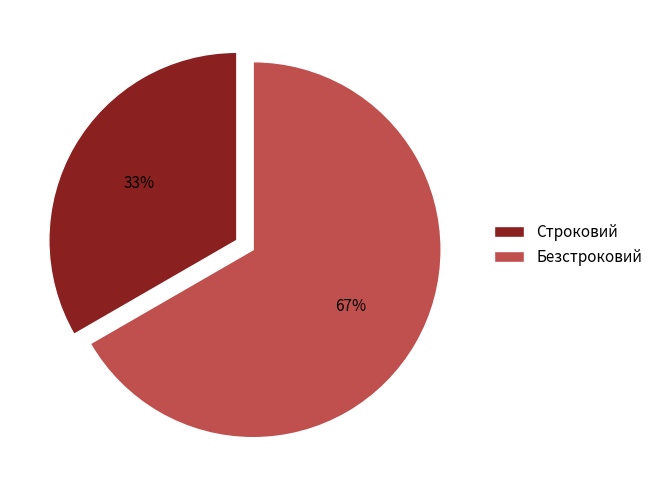

True or false: Безстроковий accounts for 67% of the total.

True